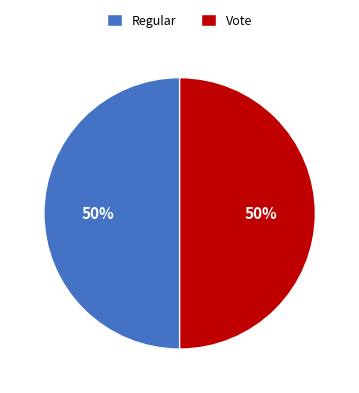

Combined, do Regular and Vote account for over 50%?

Yes